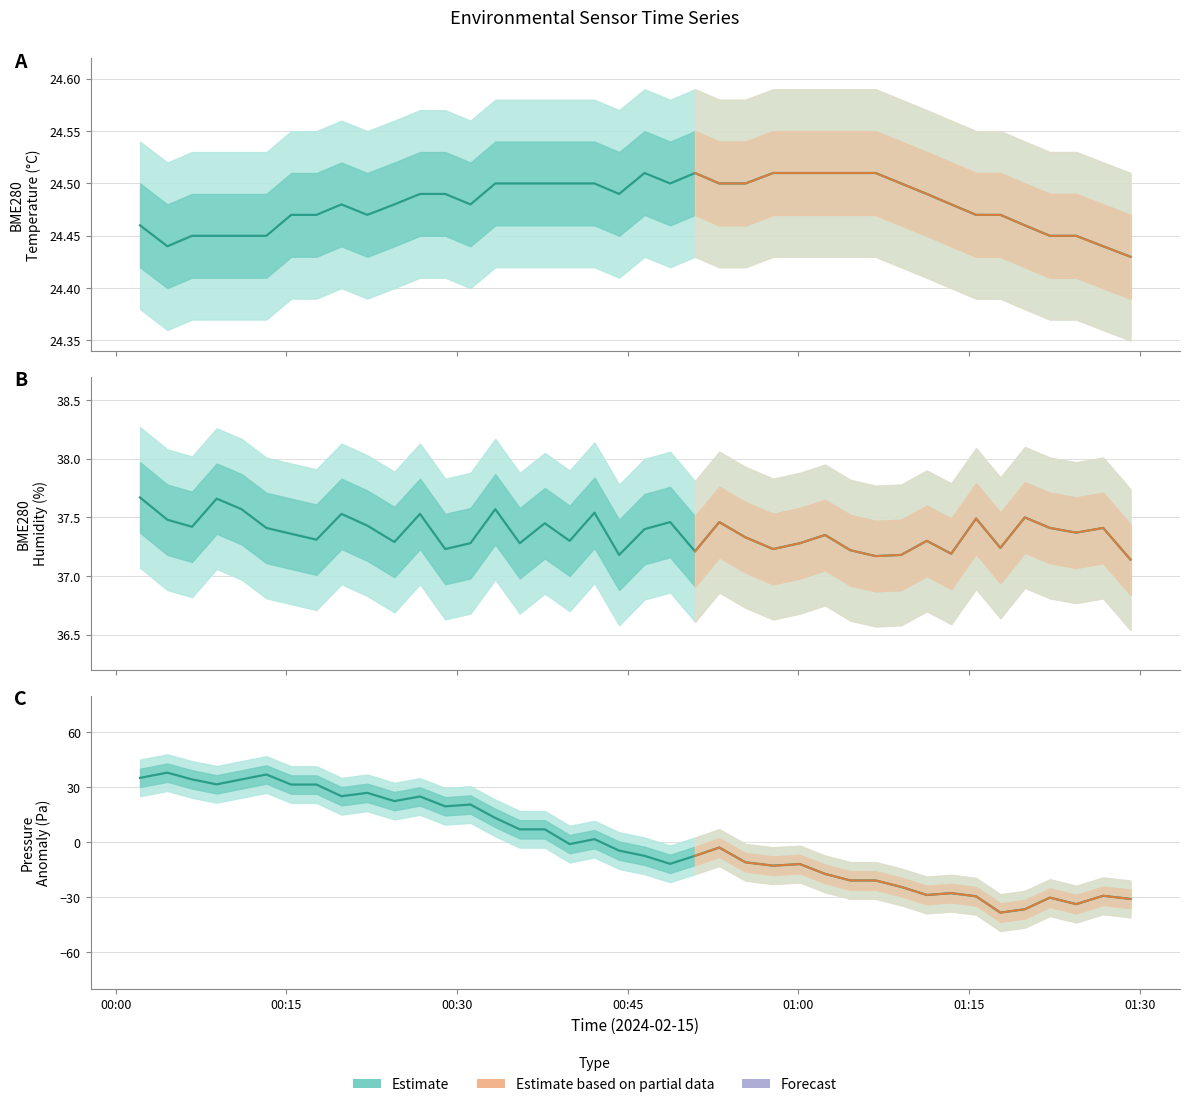

Does the chart have visible grid lines?

Yes